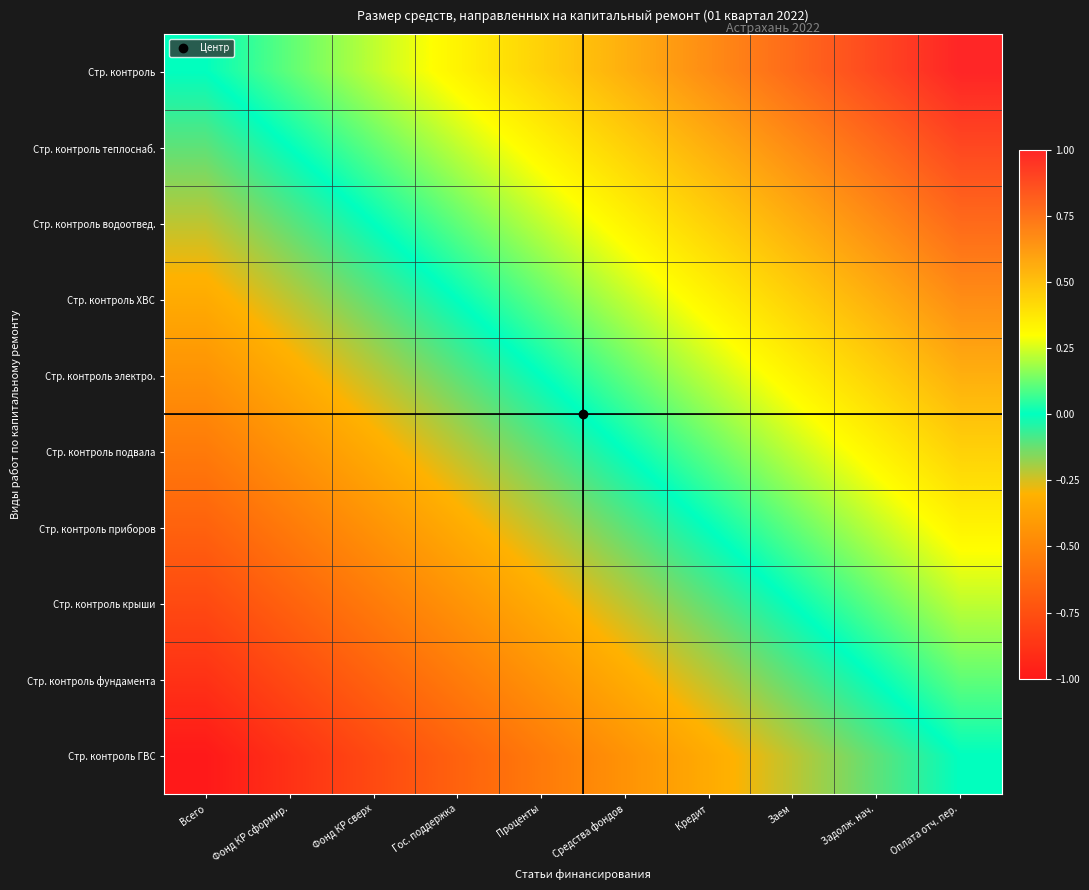

Reading left to right, what are all the values shown in this chart?

Стр. контроль: Всего=0.0	Фонд КР сформир.=0.1	Фонд КР сверх=0.2	Гос. поддержка=0.3	Проценты=0.4	Средства фондов=0.6	Кредит=0.7	Заем=0.8	Задолж. нач.=0.9	Оплата отч. пер.=1.0
Стр. контроль теплоснаб.: Всего=-0.1	Фонд КР сформир.=0.0	Фонд КР сверх=0.1	Гос. поддержка=0.2	Проценты=0.3	Средства фондов=0.4	Кредит=0.6	Заем=0.7	Задолж. нач.=0.8	Оплата отч. пер.=0.9
Стр. контроль водоотвед.: Всего=-0.2	Фонд КР сформир.=-0.1	Фонд КР сверх=0.0	Гос. поддержка=0.1	Проценты=0.2	Средства фондов=0.3	Кредит=0.4	Заем=0.6	Задолж. нач.=0.7	Оплата отч. пер.=0.8
Стр. контроль ХВС: Всего=-0.3	Фонд КР сформир.=-0.2	Фонд КР сверх=-0.1	Гос. поддержка=0.0	Проценты=0.1	Средства фондов=0.2	Кредит=0.3	Заем=0.4	Задолж. нач.=0.6	Оплата отч. пер.=0.7
Стр. контроль электро.: Всего=-0.4	Фонд КР сформир.=-0.3	Фонд КР сверх=-0.2	Гос. поддержка=-0.1	Проценты=0.0	Средства фондов=0.1	Кредит=0.2	Заем=0.3	Задолж. нач.=0.4	Оплата отч. пер.=0.6
Стр. контроль подвала: Всего=-0.6	Фонд КР сформир.=-0.4	Фонд КР сверх=-0.3	Гос. поддержка=-0.2	Проценты=-0.1	Средства фондов=0.0	Кредит=0.1	Заем=0.2	Задолж. нач.=0.3	Оплата отч. пер.=0.4
Стр. контроль приборов: Всего=-0.7	Фонд КР сформир.=-0.6	Фонд КР сверх=-0.4	Гос. поддержка=-0.3	Проценты=-0.2	Средства фондов=-0.1	Кредит=0.0	Заем=0.1	Задолж. нач.=0.2	Оплата отч. пер.=0.3
Стр. контроль крыши: Всего=-0.8	Фонд КР сформир.=-0.7	Фонд КР сверх=-0.6	Гос. поддержка=-0.4	Проценты=-0.3	Средства фондов=-0.2	Кредит=-0.1	Заем=0.0	Задолж. нач.=0.1	Оплата отч. пер.=0.2
Стр. контроль фундамента: Всего=-0.9	Фонд КР сформир.=-0.8	Фонд КР сверх=-0.7	Гос. поддержка=-0.6	Проценты=-0.4	Средства фондов=-0.3	Кредит=-0.2	Заем=-0.1	Задолж. нач.=0.0	Оплата отч. пер.=0.1
Стр. контроль ГВС: Всего=-1.0	Фонд КР сформир.=-0.9	Фонд КР сверх=-0.8	Гос. поддержка=-0.7	Проценты=-0.6	Средства фондов=-0.4	Кредит=-0.3	Заем=-0.2	Задолж. нач.=-0.1	Оплата отч. пер.=0.0